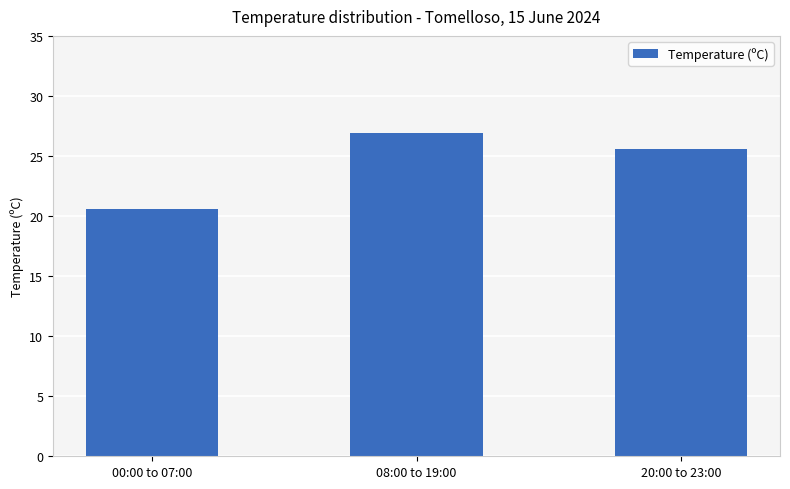

What position from the left is 08:00 to 19:00?

2